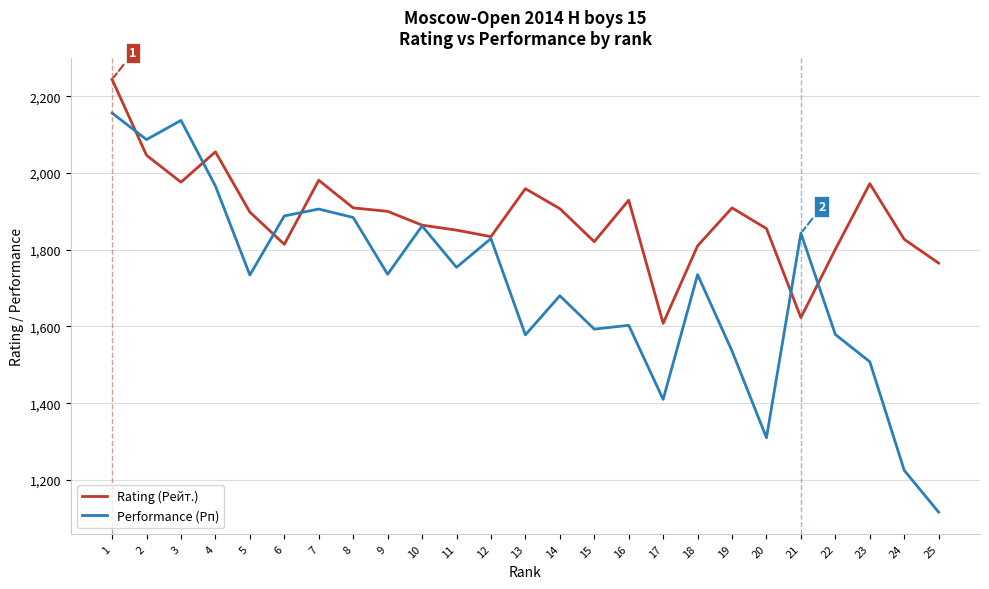

At which label does Performance (Рп) first exceed 1735?

1